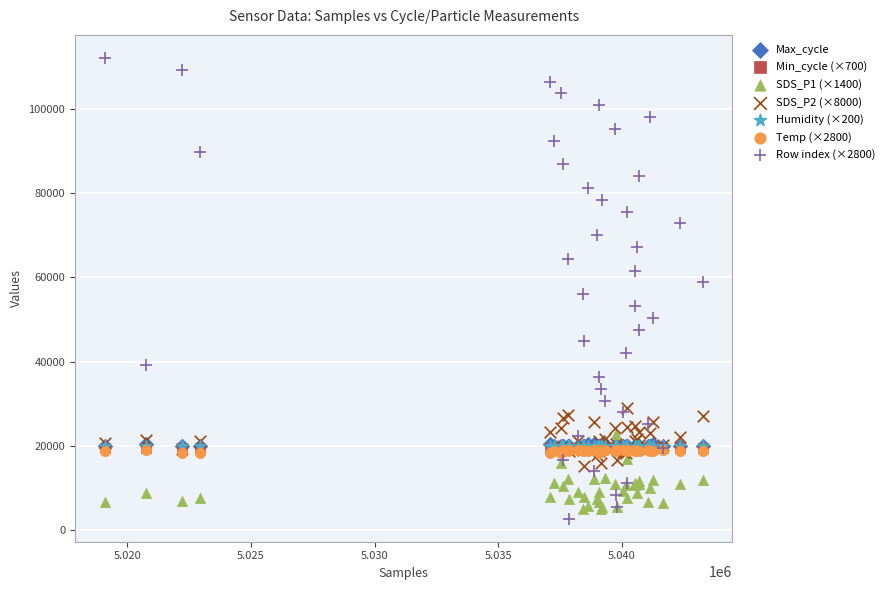

What are all the series names shown in the legend?

Max_cycle, Min_cycle (×700), SDS_P1 (×1400), SDS_P2 (×8000), Humidity (×200), Temp (×2800), Row index (×2800)